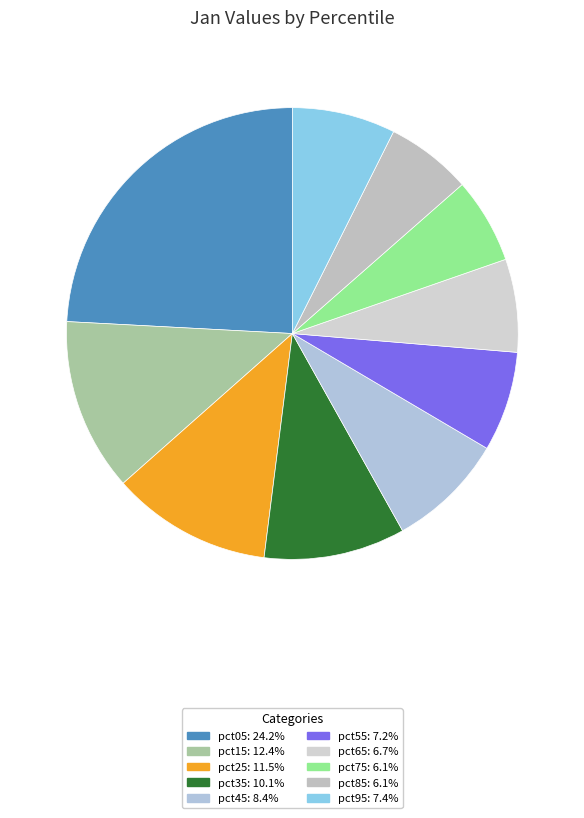

How many slices are in this pie chart?

10